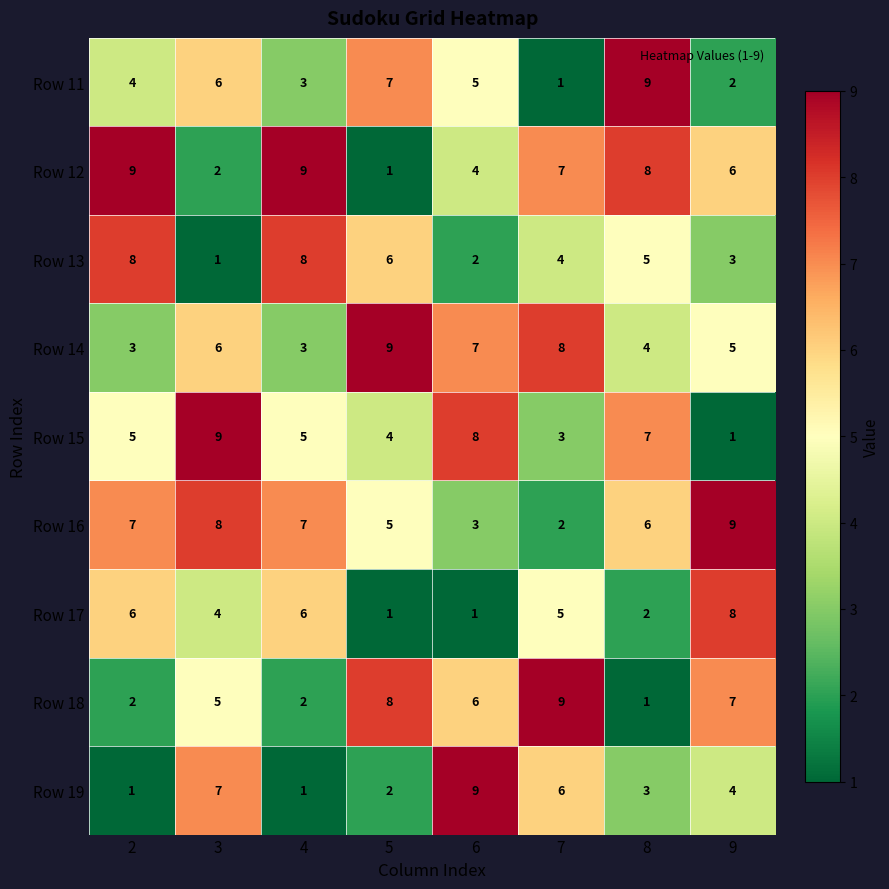

Which series has the largest total across all categories?

Row 16